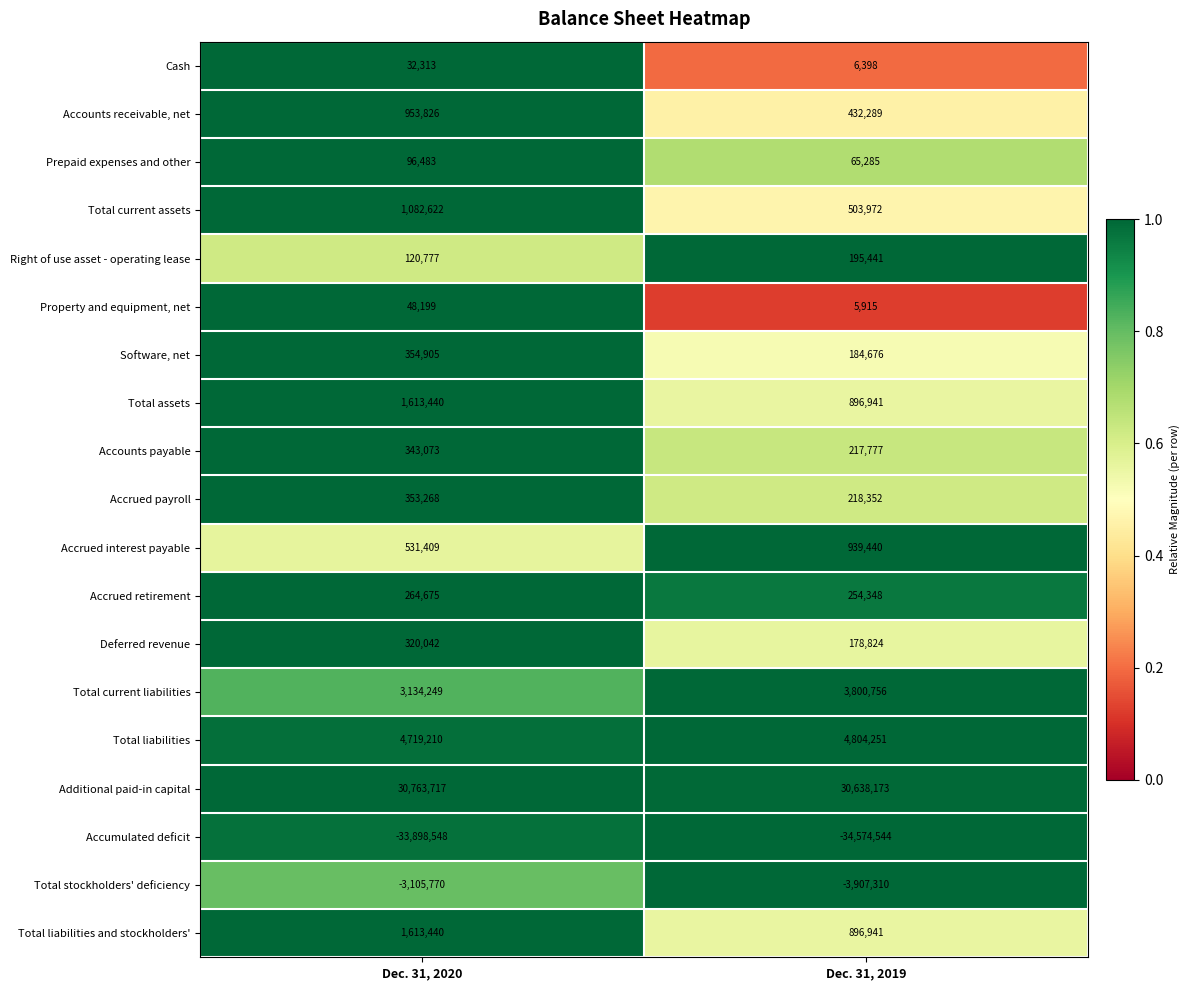

What is the maximum value shown in the chart?

30763717